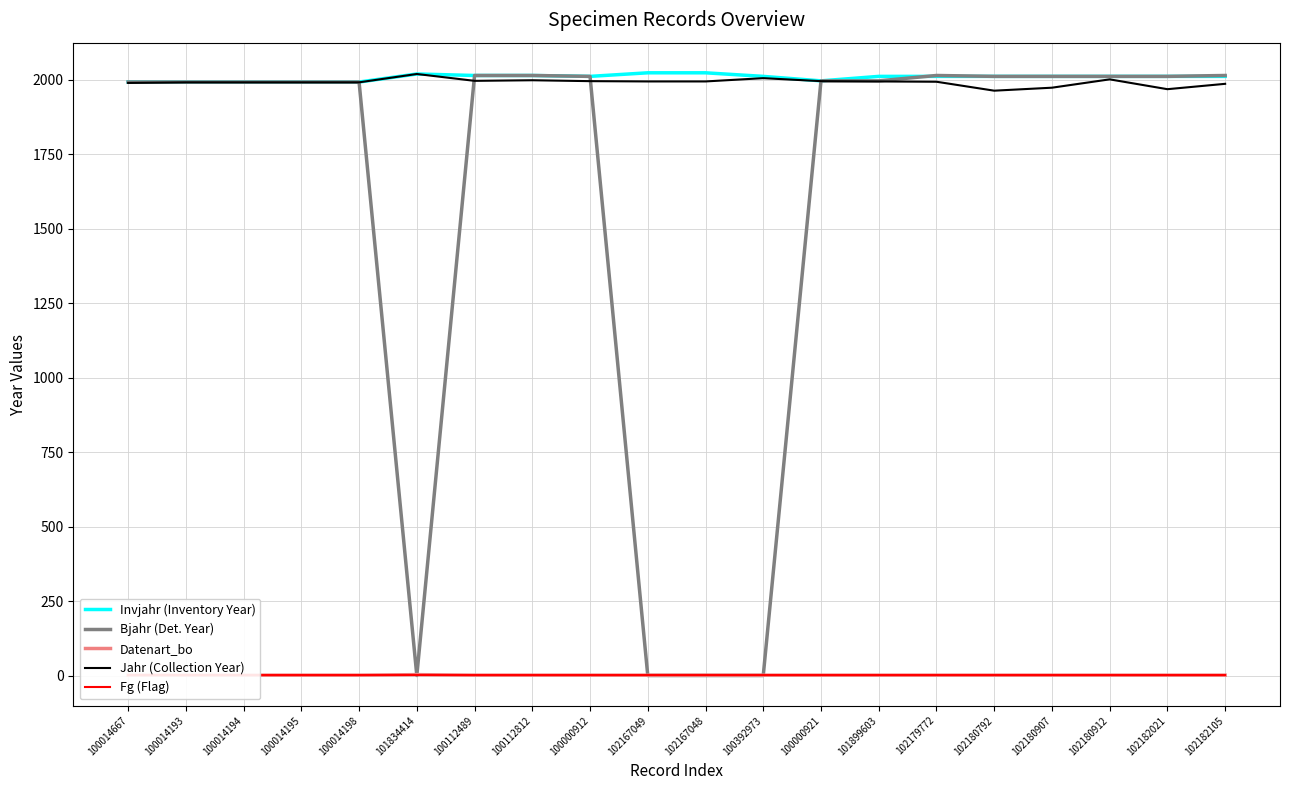

Reading left to right, extract all data points from this chart.

Invjahr (Inventory Year): 100014667=1992	100014193=1992	100014194=1992	100014195=1992	100014198=1992	101834414=2019	100112489=2014	100112812=2014	100000912=2011	102167049=2023	102167048=2023	100392973=2011	100000921=1996	101899603=2011	102179772=2011	102180792=2011	102180907=2011	102180912=2011	102182021=2011	102182105=2011
Bjahr (Det. Year): 100014667=1992	100014193=1992	100014194=1992	100014195=1992	100014198=1992	101834414=0	100112489=2014	100112812=2014	100000912=2011	102167049=0	102167048=0	100392973=0	100000921=1996	101899603=1996	102179772=2014	102180792=2011	102180907=2011	102180912=2011	102182021=2011	102182105=2014
Datenart_bo: 100014667=1	100014193=1	100014194=1	100014195=1	100014198=1	101834414=3	100112489=1	100112812=1	100000912=1	102167049=1	102167048=1	100392973=1	100000921=1	101899603=1	102179772=1	102180792=1	102180907=1	102180912=1	102182021=1	102182105=1
Jahr (Collection Year): 100014667=1989	100014193=1991	100014194=1991	100014195=1991	100014198=1991	101834414=2019	100112489=1996	100112812=1998	100000912=1995	102167049=1994	102167048=1994	100392973=2005	100000921=1995	101899603=1994	102179772=1993	102180792=1963	102180907=1973	102180912=2001	102182021=1968	102182105=1986
Fg (Flag): 100014667=1	100014193=1	100014194=1	100014195=1	100014198=1	101834414=1	100112489=1	100112812=1	100000912=1	102167049=1	102167048=1	100392973=1	100000921=1	101899603=1	102179772=1	102180792=1	102180907=1	102180912=1	102182021=1	102182105=1